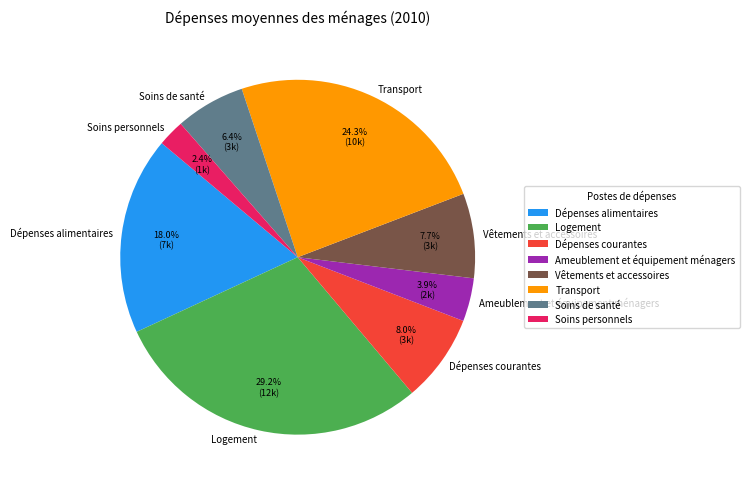

Which category has the smallest portion of the pie?

Soins personnels